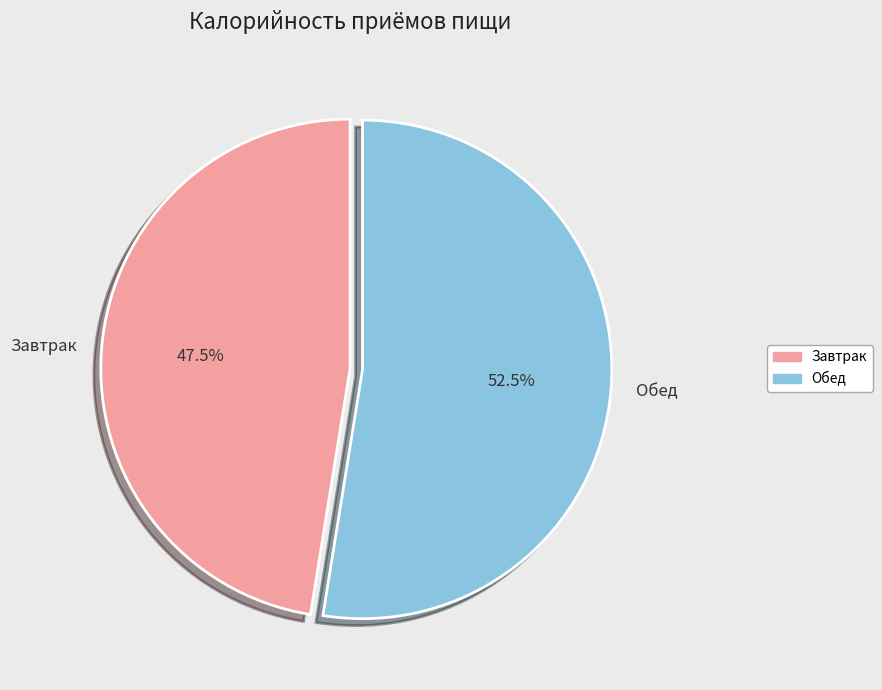

Combined, do Завтрак and Обед account for over 50%?

Yes